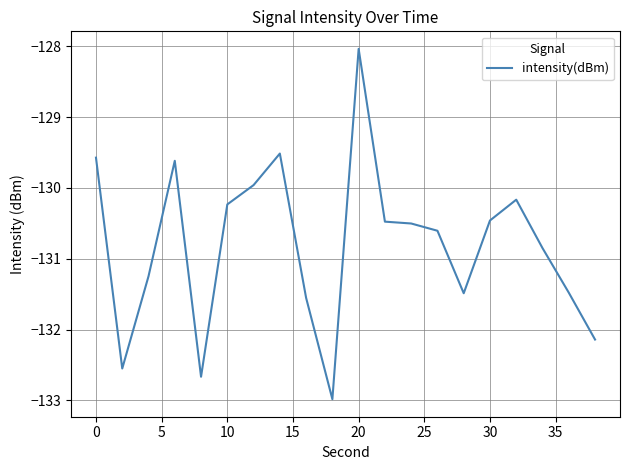

What is the difference between the maximum and minimum values?

4.9